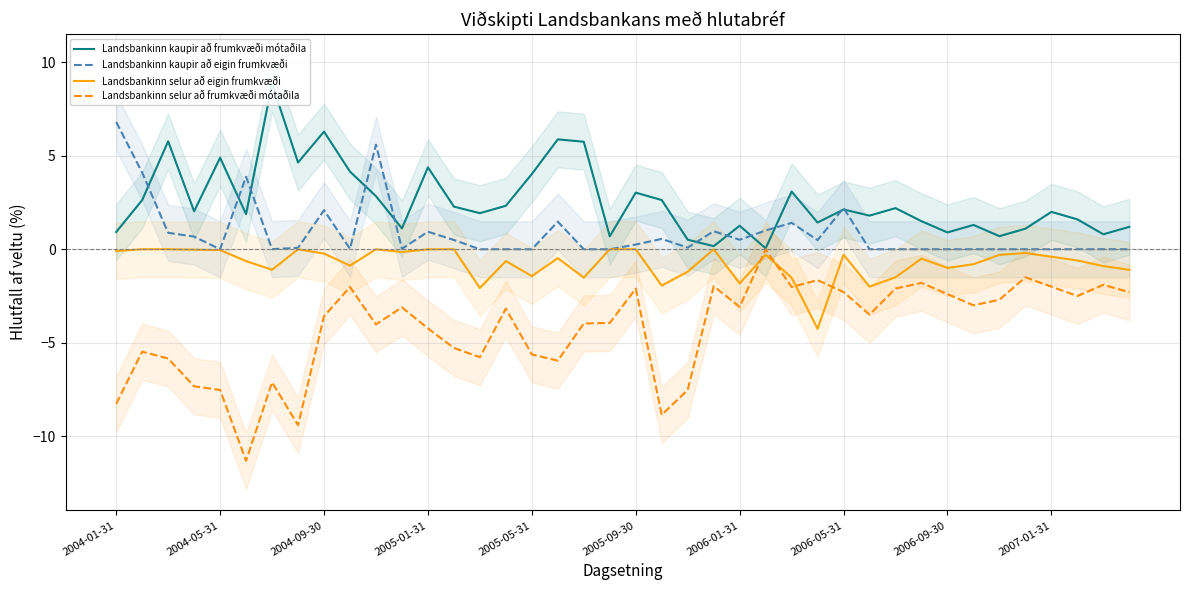

What is the maximum value for Landsbankinn kaupir að eigin frumkvæði?

6.8